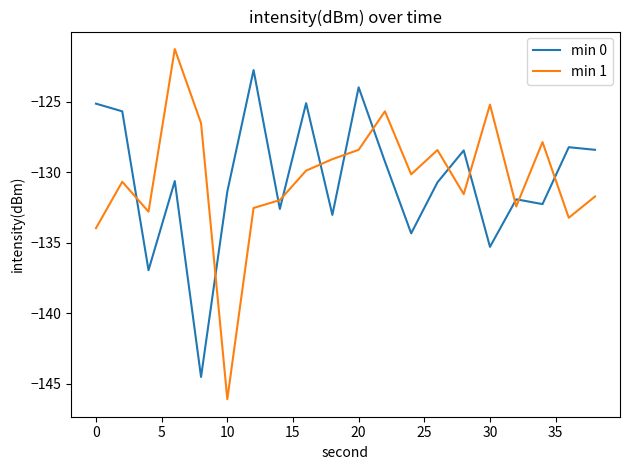

Is this an area chart (filled region under the line)?

No